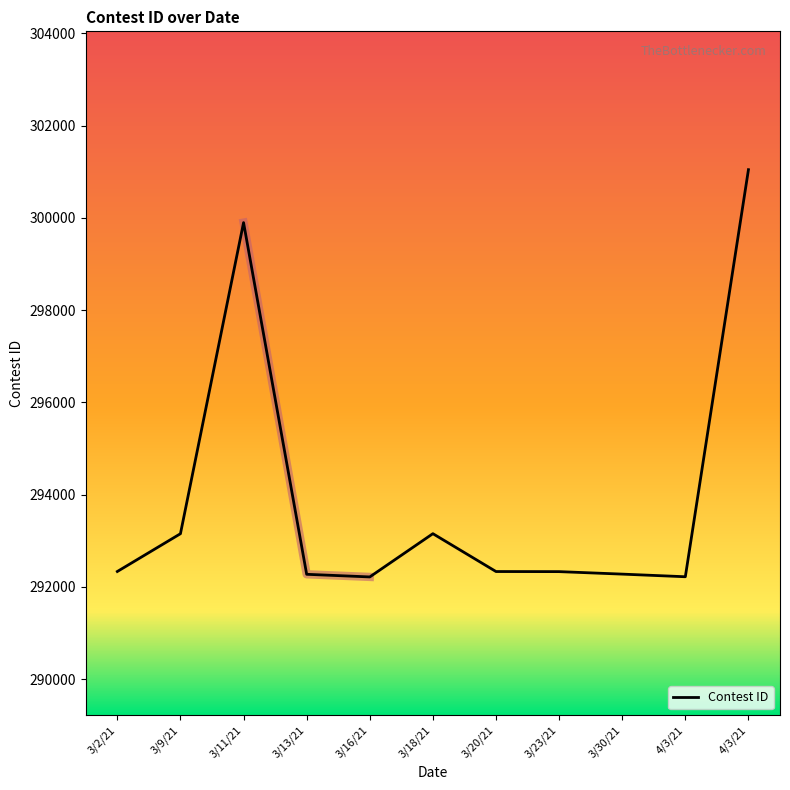

Reading left to right, transcribe all the data shown in this chart.

292333	293152	299898	292272	292215	293153	292332	292330	292276	292219	301046